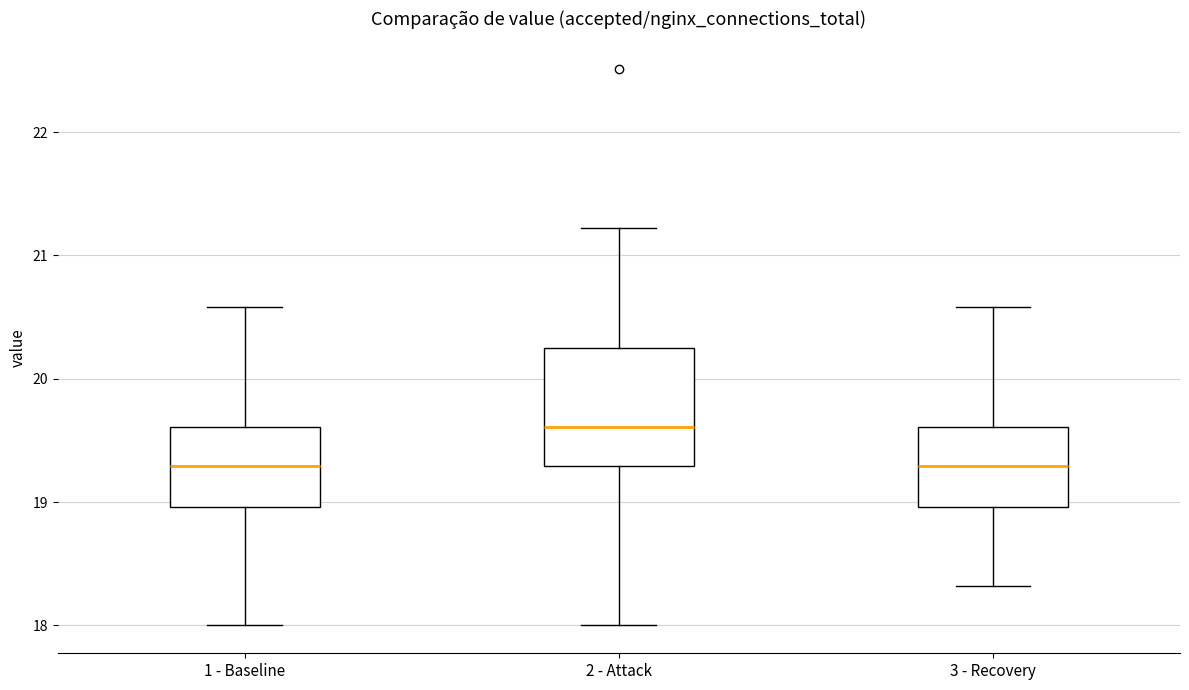

Reading left to right, read every box against the y-axis: the position of its median line, the range the box covers, and the ends of its whiskers. The values are not printed on the chart, so give them approximately, as read against the axis.

1 - Baseline: median 19.3, box 19.0 to 19.6, whiskers 18.0 to 20.6
2 - Attack: median 19.6, box 19.3 to 20.3, whiskers 18.0 to 21.2
3 - Recovery: median 19.3, box 19.0 to 19.6, whiskers 18.3 to 20.6